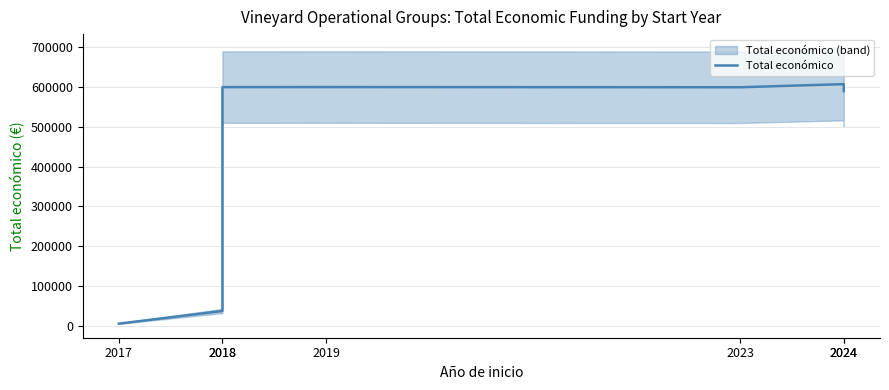

Which has a higher value, 2018 or 2023?

2018